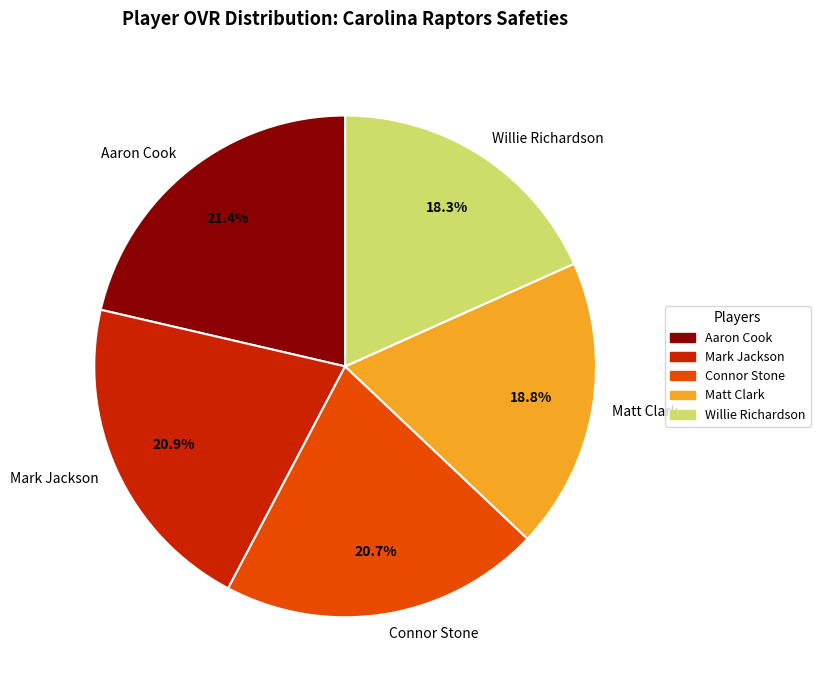

How many slices are in this pie chart?

5